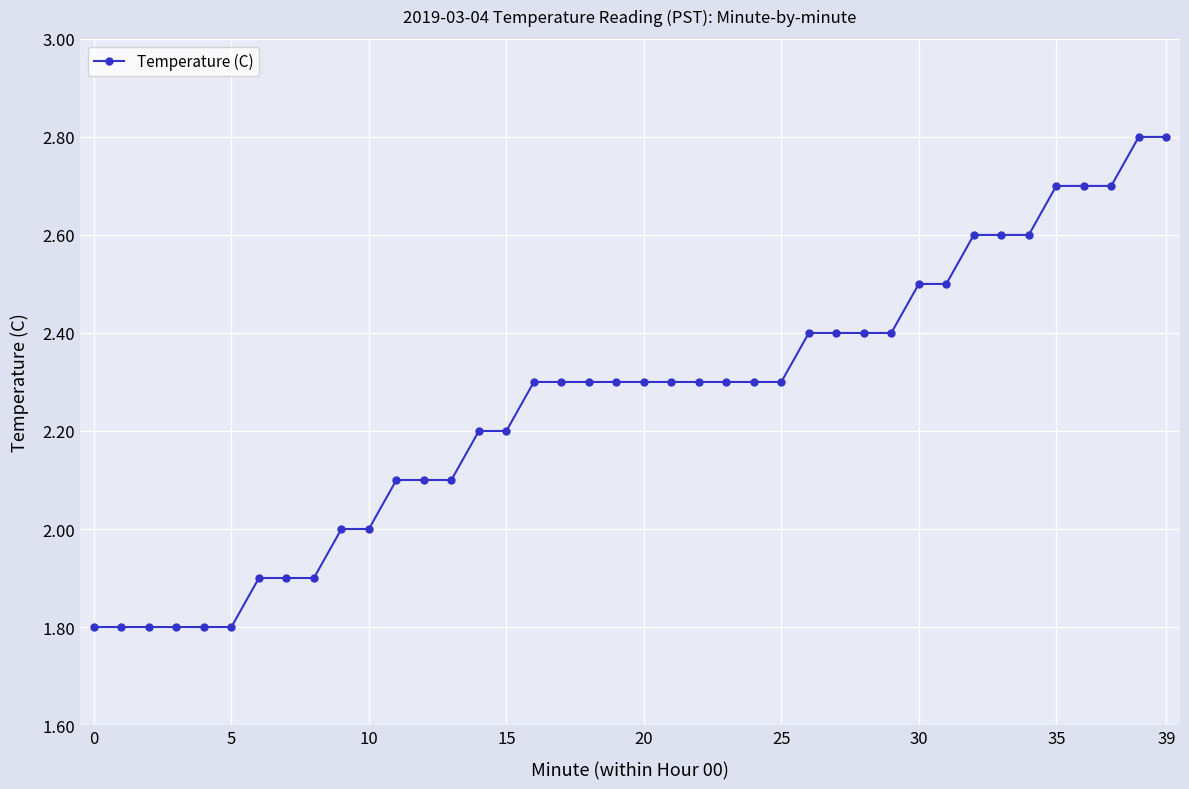

What is the sum of all values?

90.3